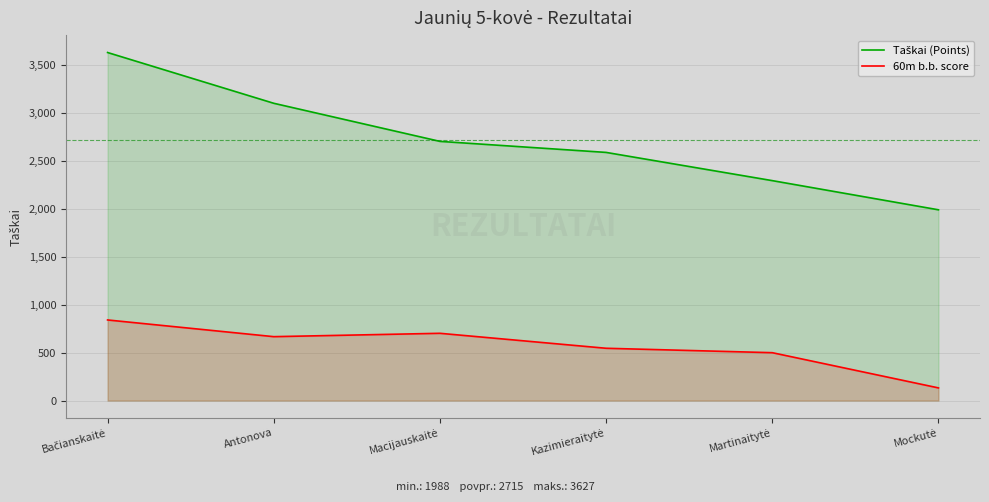

What is the sum of the 60m b.b. score values at Antonova and Macijauskaitė?

1367